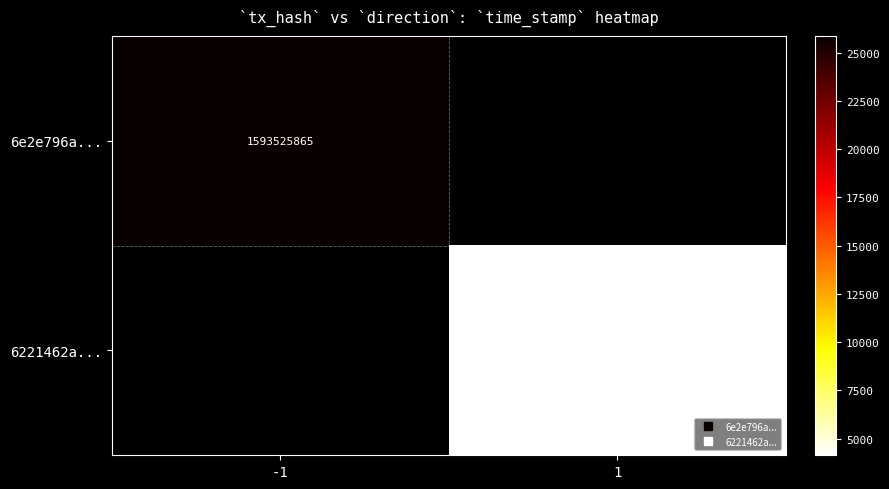

Which has a higher value, 1 or -1?

-1